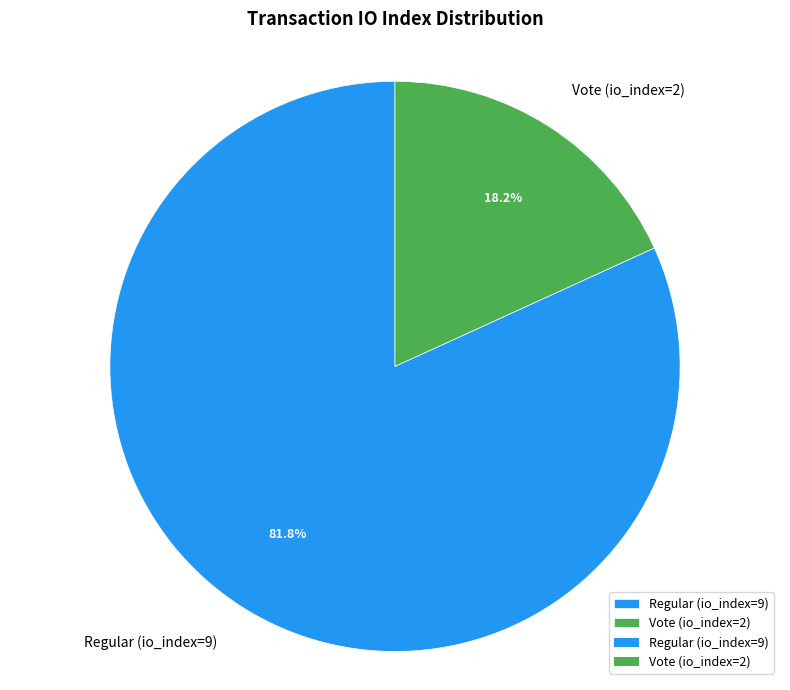

Which has a higher value, Regular (io_index=9) or Vote (io_index=2)?

Regular (io_index=9)